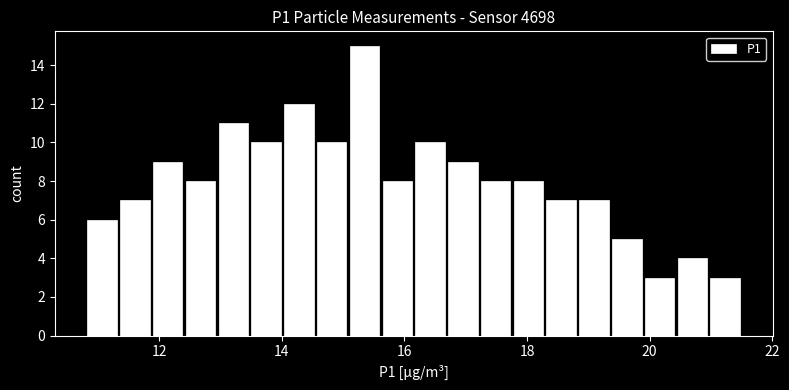

Around what value on the x-axis is the tallest bar? Give the approximate position of its centre, as read against the axis.

15.4